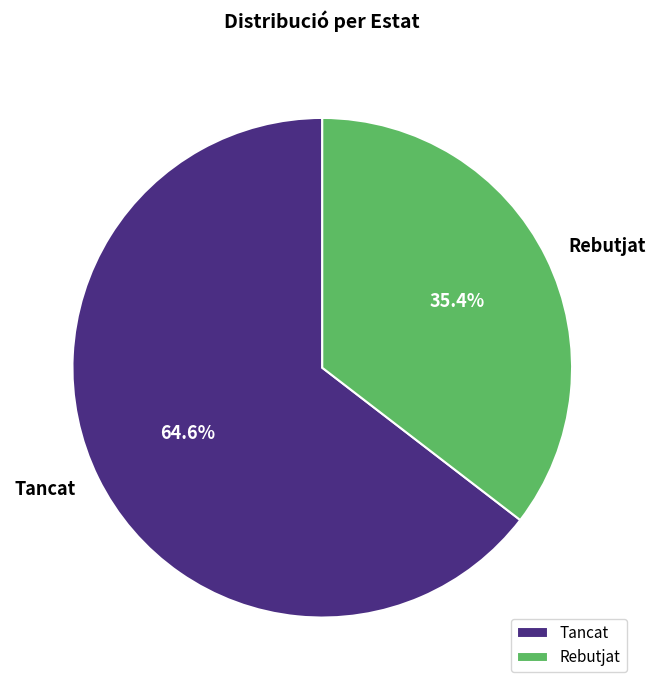

How many slices are in this pie chart?

2